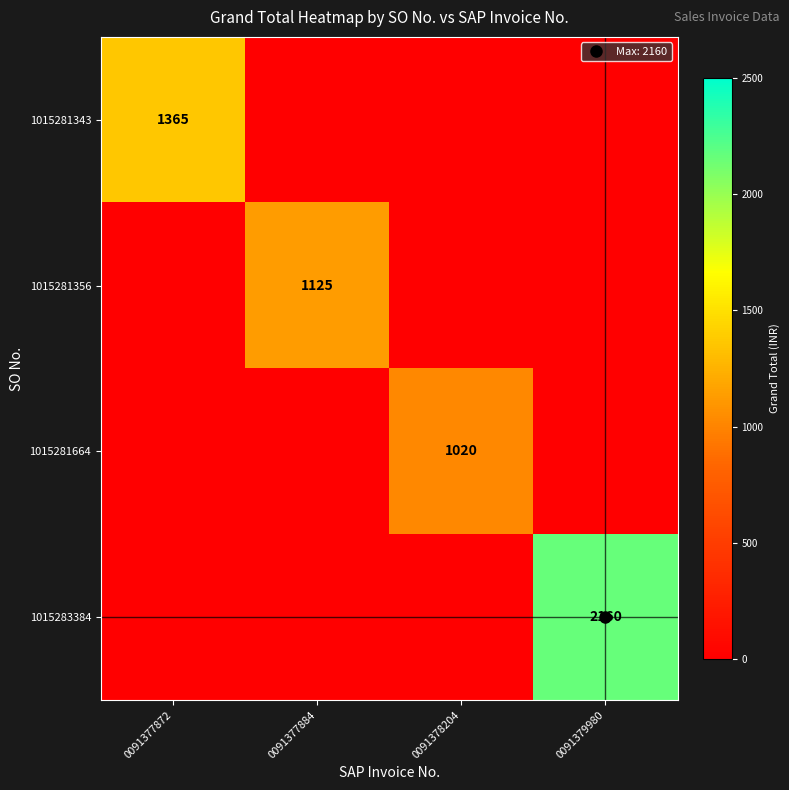

True or false: 1015281356 has a value of 0 at 0091377872.

True